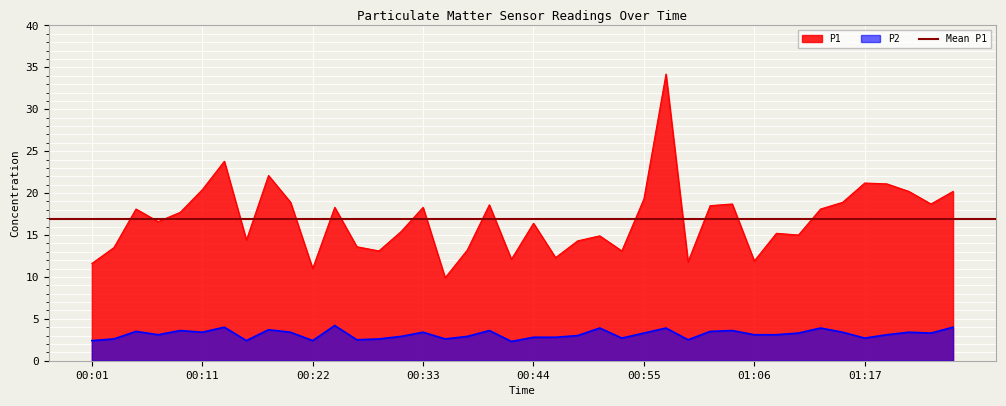

True or false: P2 has a value of 3.6 at 01:04.

True